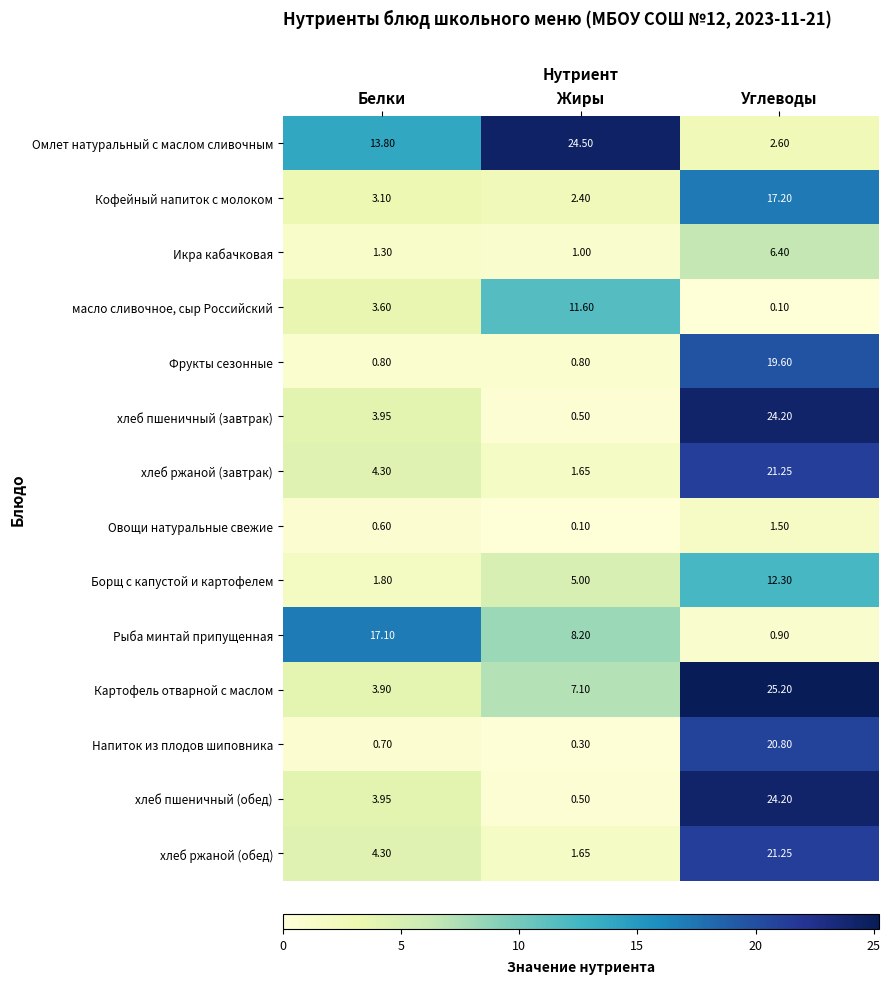

Rank the categories by хлеб пшеничный (завтрак) value from highest to lowest.

Углеводы, Белки, Жиры